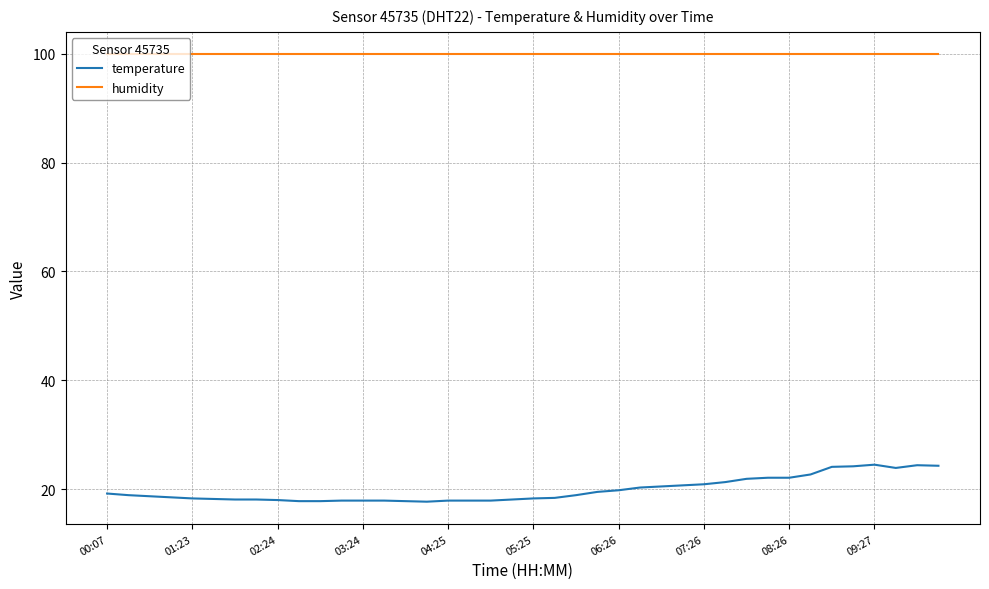

Which series has the widest spread of values?

temperature